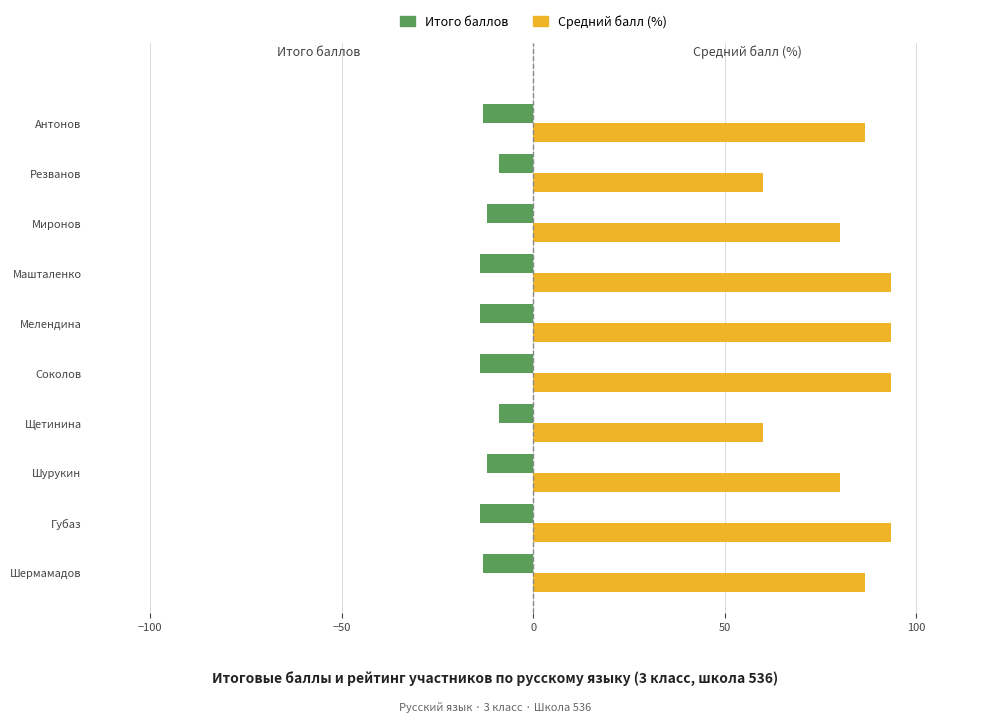

What is the maximum value shown in the chart?

93.3